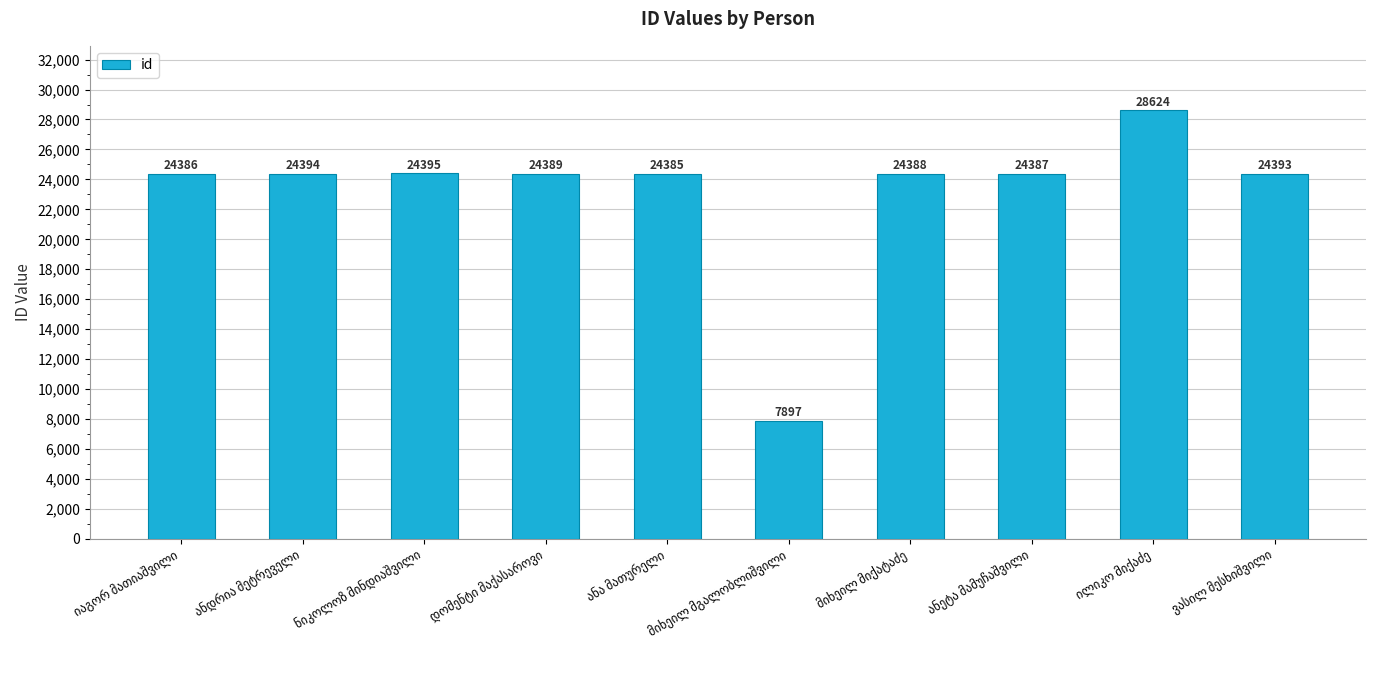

What is the difference between the second highest and second lowest values?

10